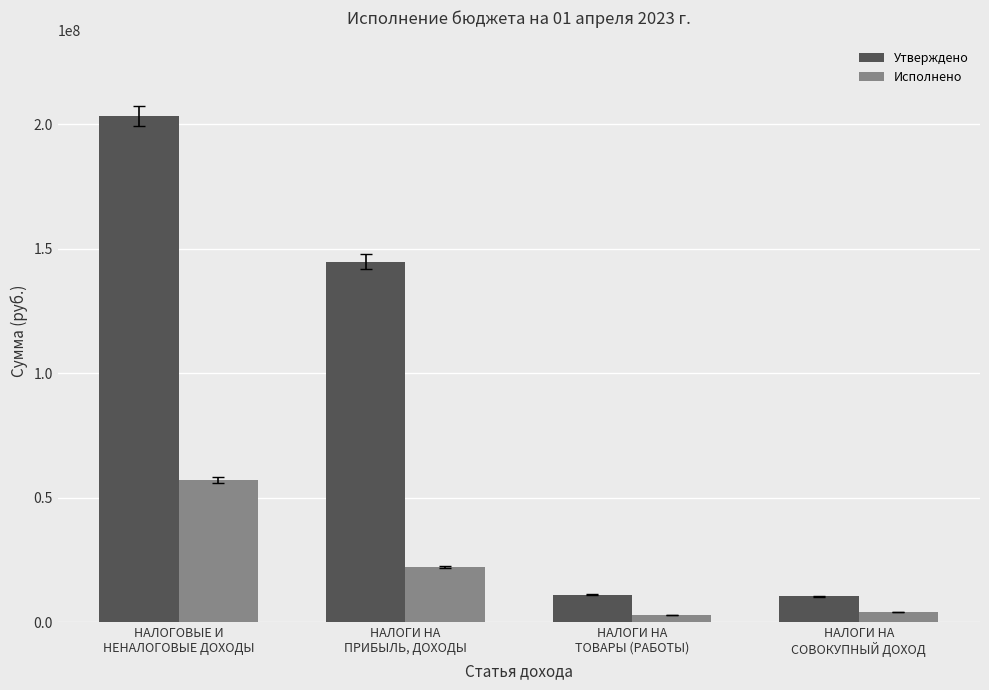

Where is Исполнено nearest to the value 30095322?

НАЛОГИ НА
ПРИБЫЛЬ, ДОХОДЫ